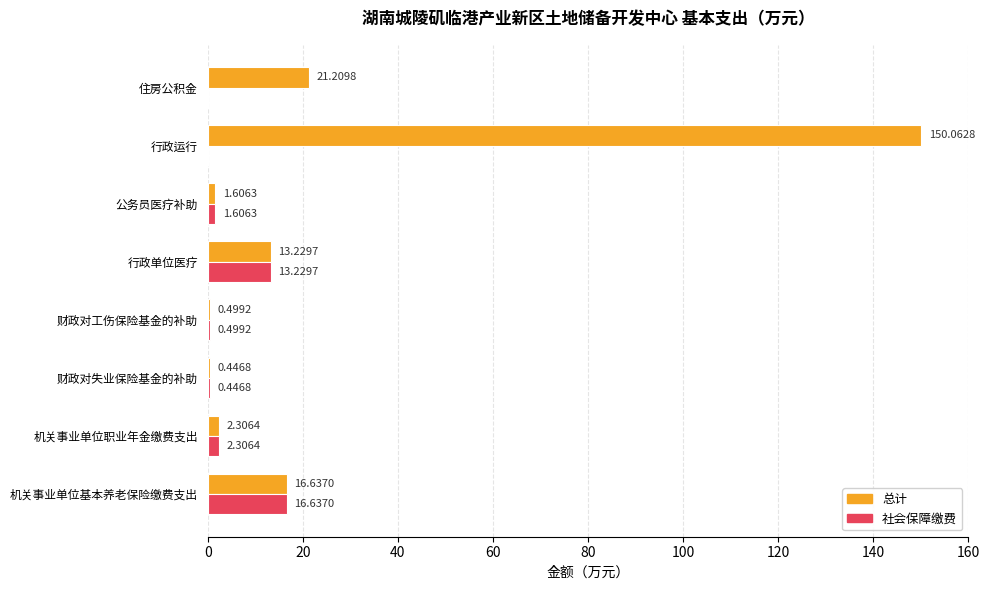

Which category has the highest value across all series?

行政运行